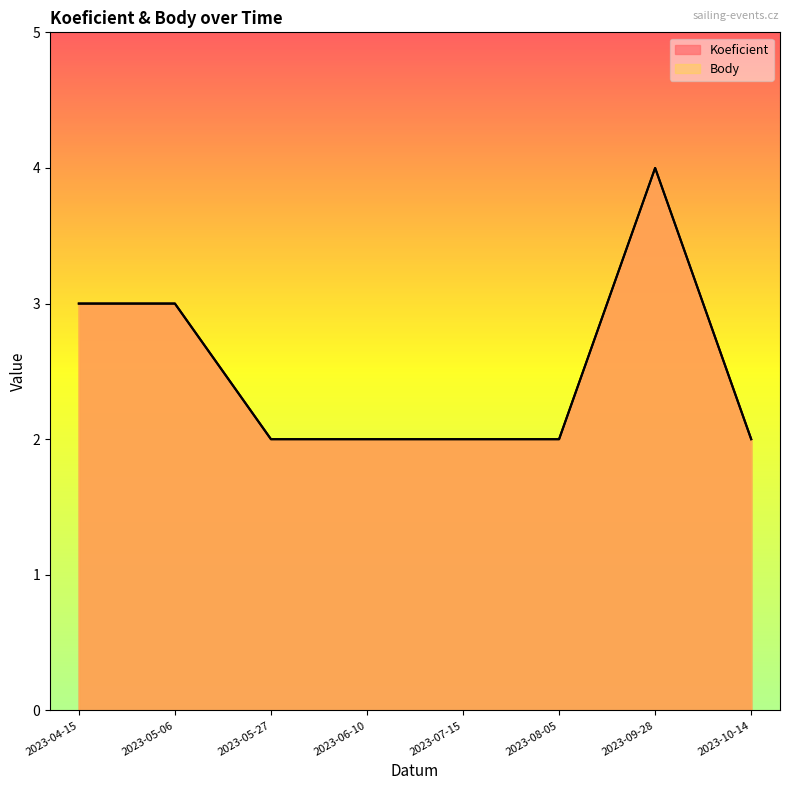

What is the difference between the maximum and minimum values in the Koeficient series?

2